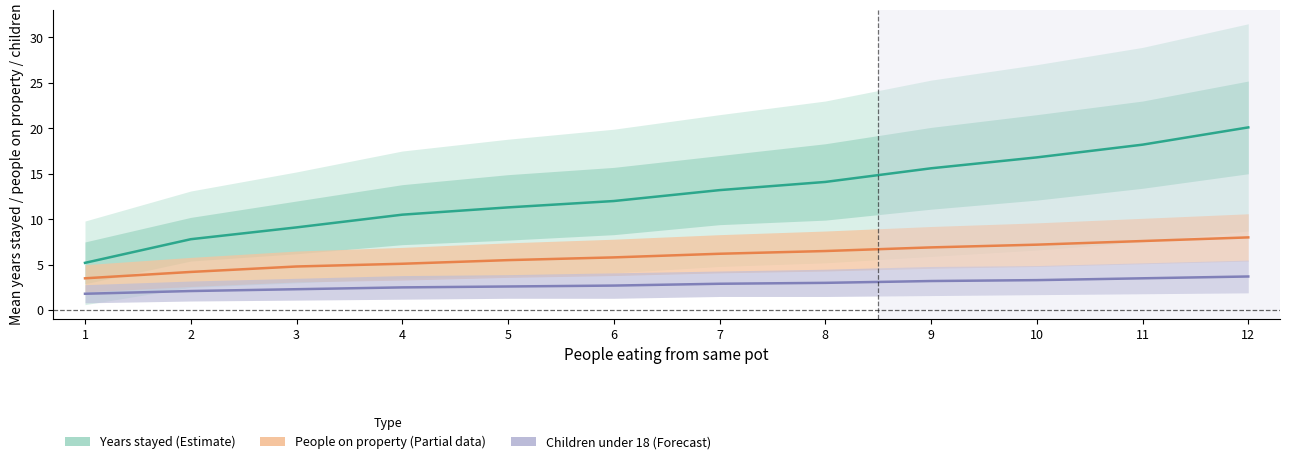

Rank the categories by Years stayed (Estimate) value from lowest to highest.

1, 2, 3, 4, 5, 6, 7, 8, 9, 10, 11, 12